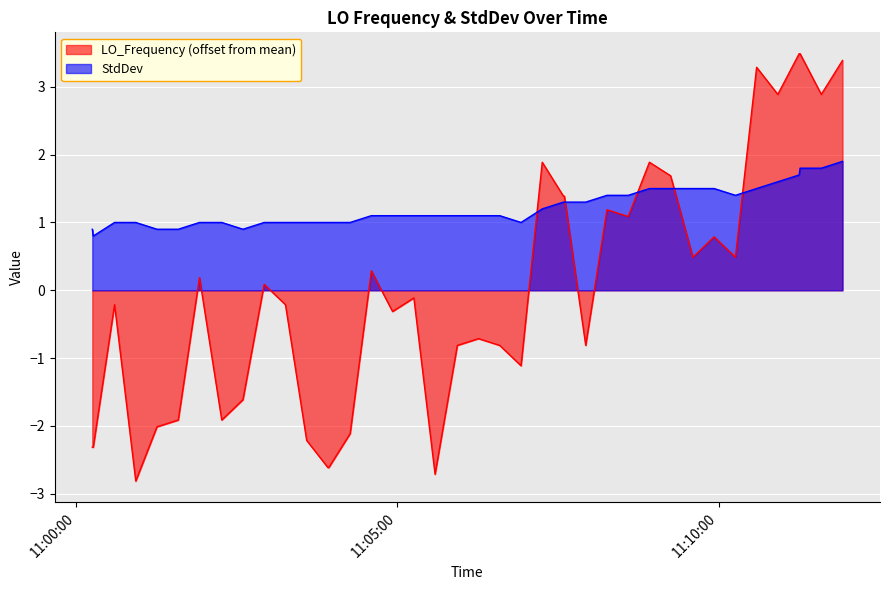

How many intersections are there between StdDev and LO_Frequency?

5